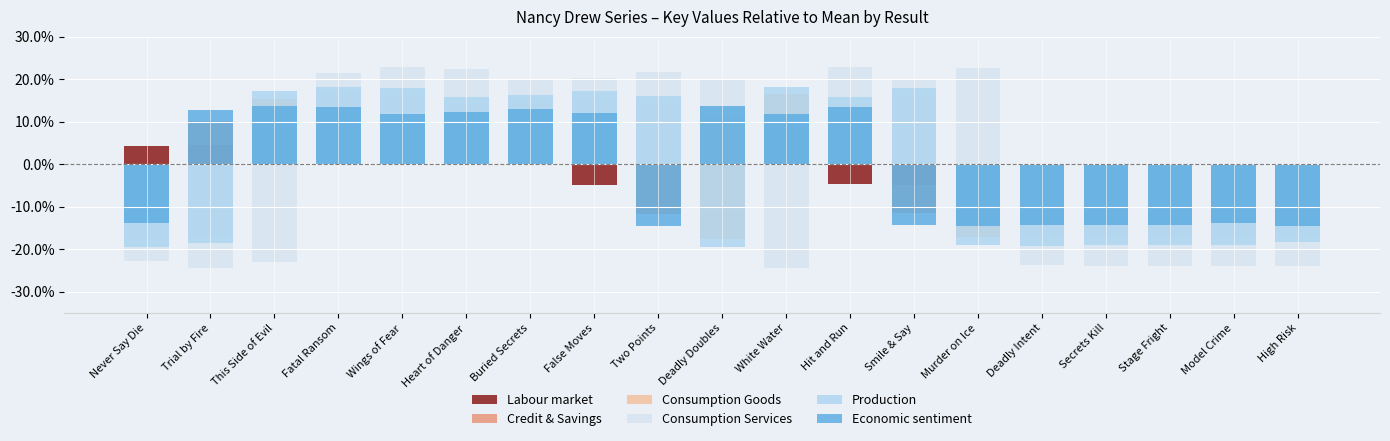

How many categories are shown in the chart?

19